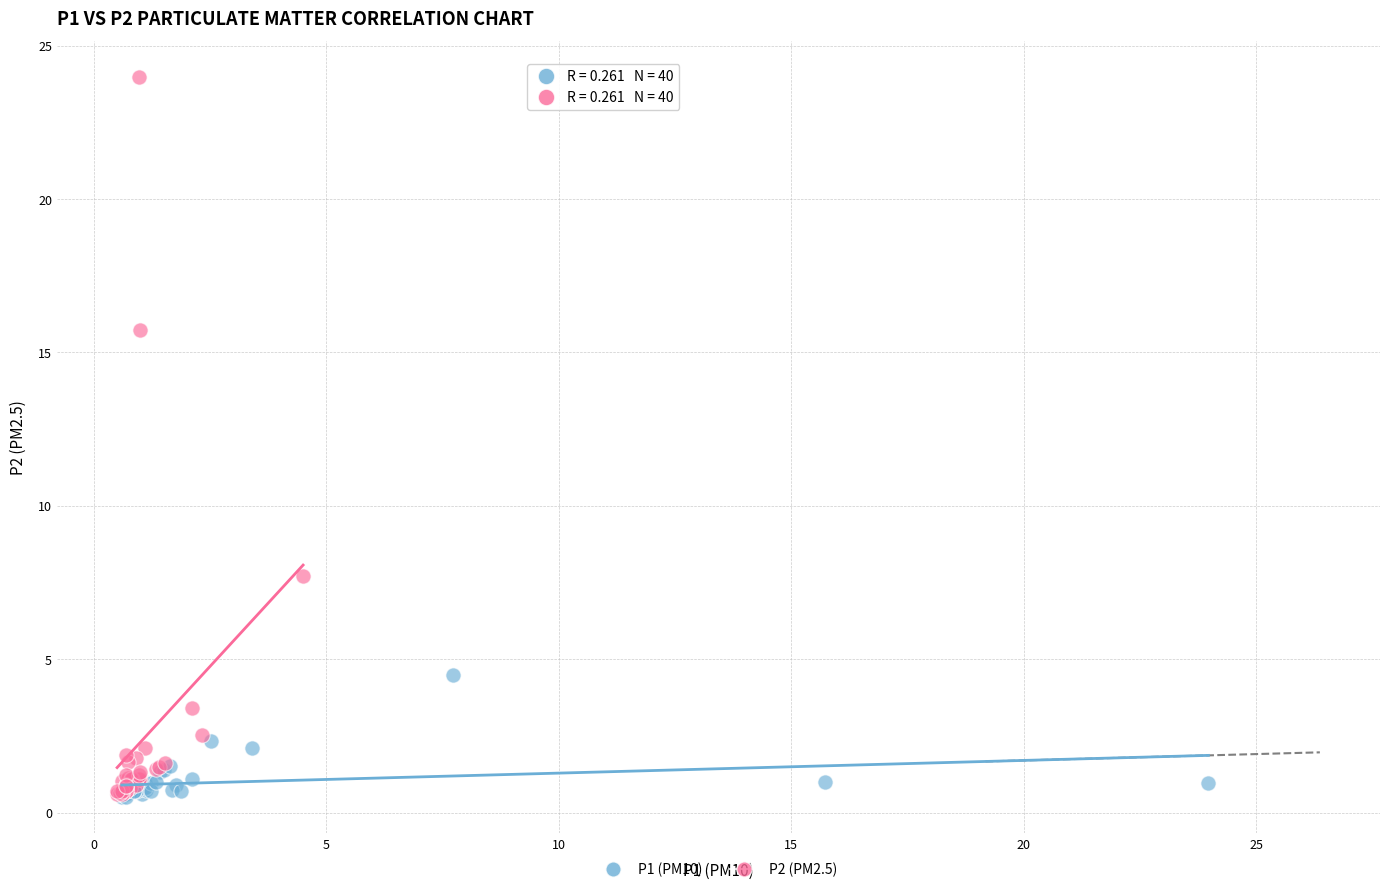

Which series contains the highest Y value?

P2 (PM2.5)